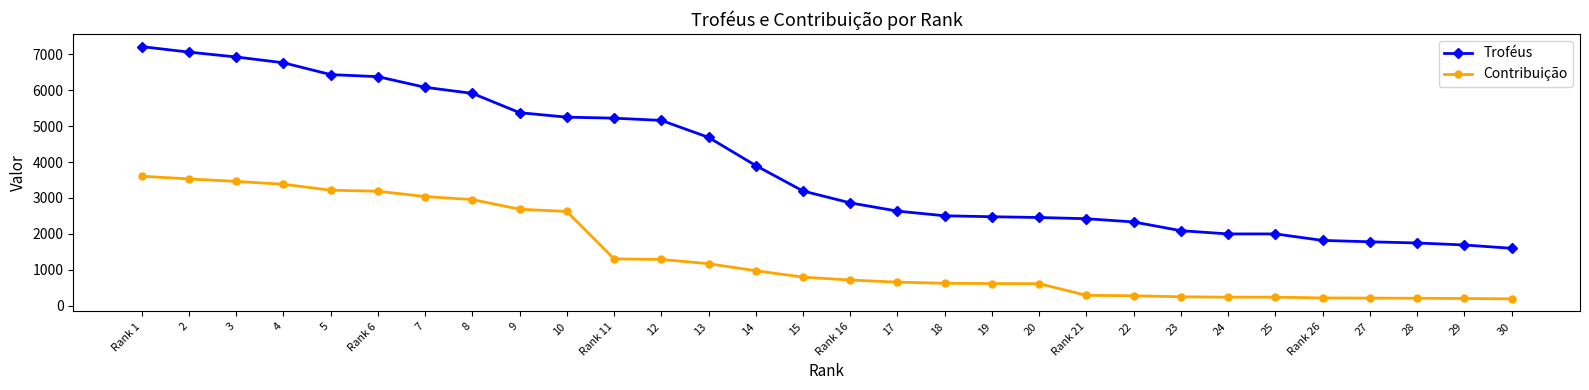

Which series has the largest range (max minus min)?

Troféus